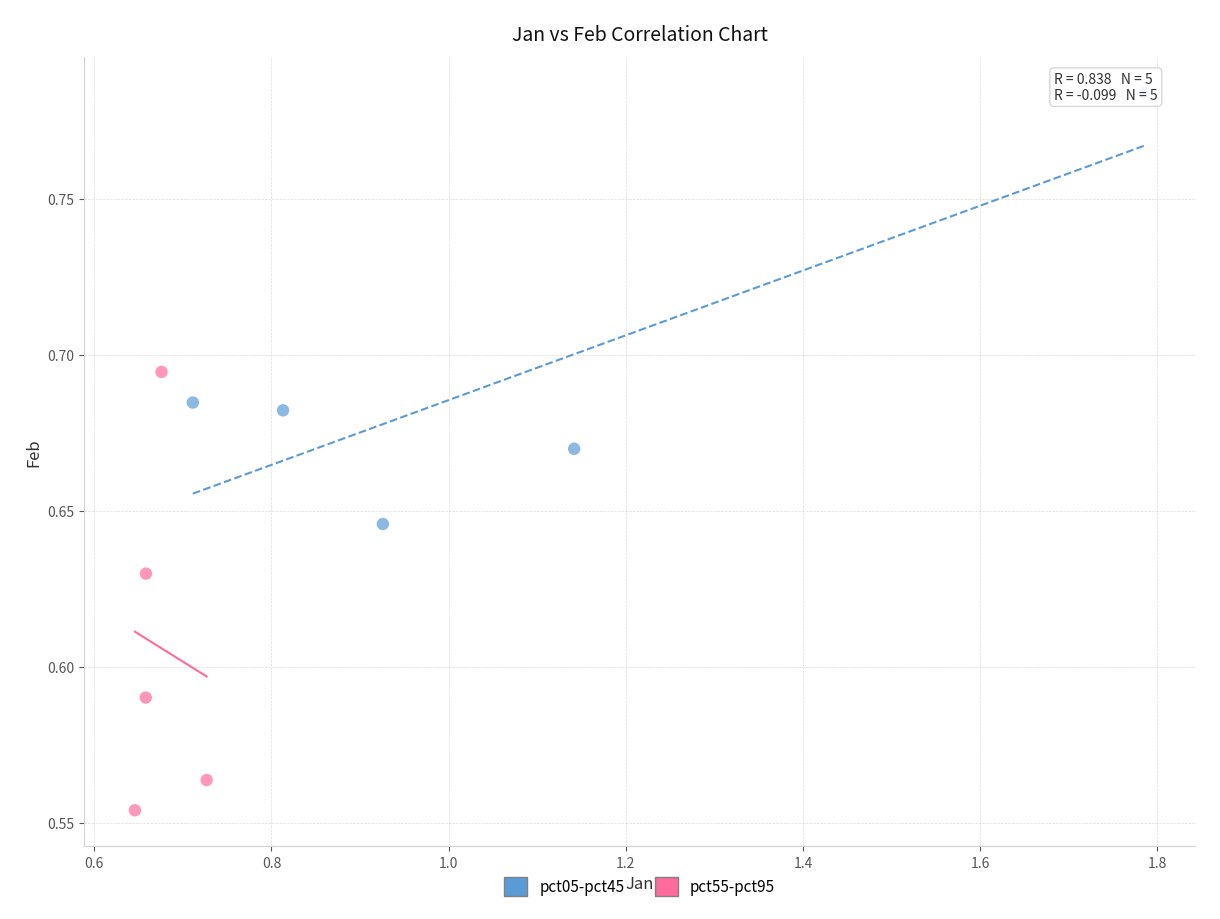

Which series has the widest spread of Y values?

pct55-pct95